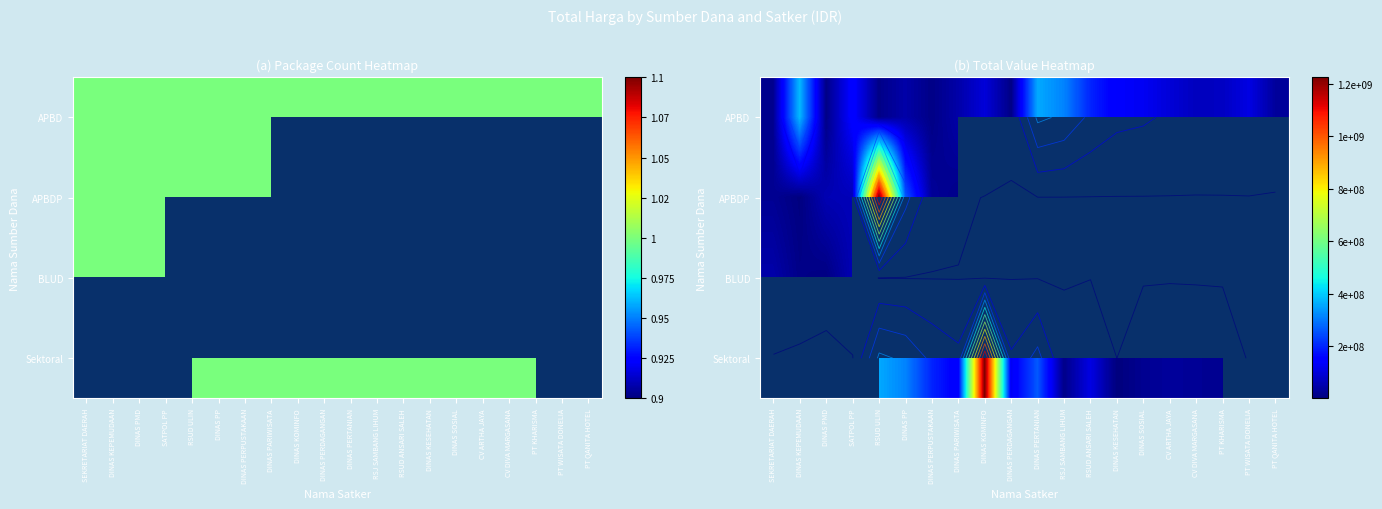

Is the value of BLUD at DINAS PERTANIAN greater than the value of APBDP at DINAS PMD?

No